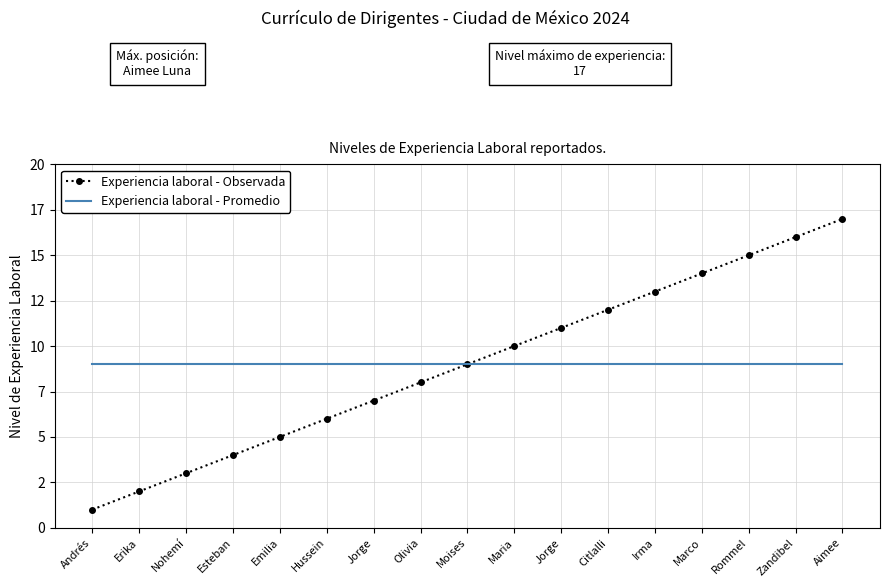

True or false: Experiencia laboral - Promedio and Experiencia laboral - Observada cross at least once.

False